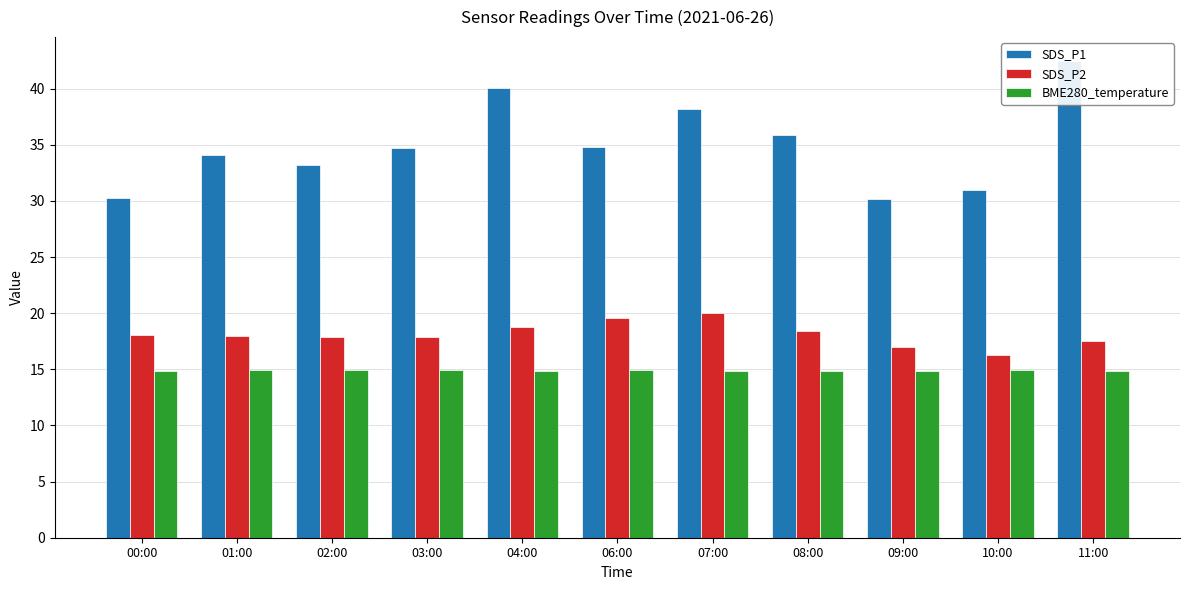

How many values in the SDS_P1 series are below 34?

4